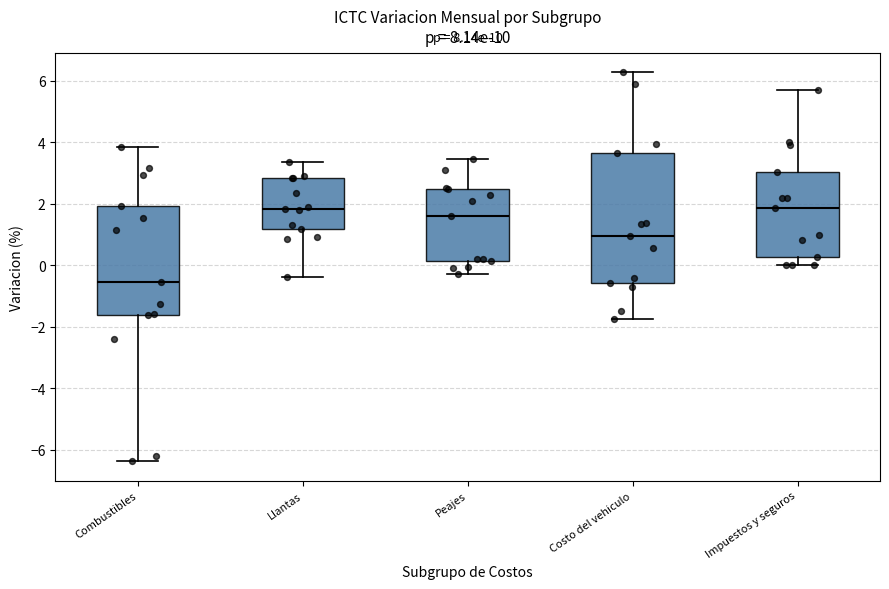

Reading left to right, transcribe this box plot: for each box, give where its median line is, the range the box spans, and where its two whiskers end, as read against the y-axis. The values are not printed on the chart, so give them approximately, as read against the axis.

Combustibles: median -0.6, box -1.6 to 2.0, whiskers -6.4 to 3.8
Llantas: median 1.8, box 1.2 to 2.8, whiskers -0.4 to 3.4
Peajes: median 1.6, box 0.2 to 2.4, whiskers -0.2 to 3.4
Costo del vehiculo: median 1.0, box -0.6 to 3.6, whiskers -1.8 to 6.2
Impuestos y seguros: median 1.8, box 0.2 to 3.0, whiskers 0.0 to 5.6